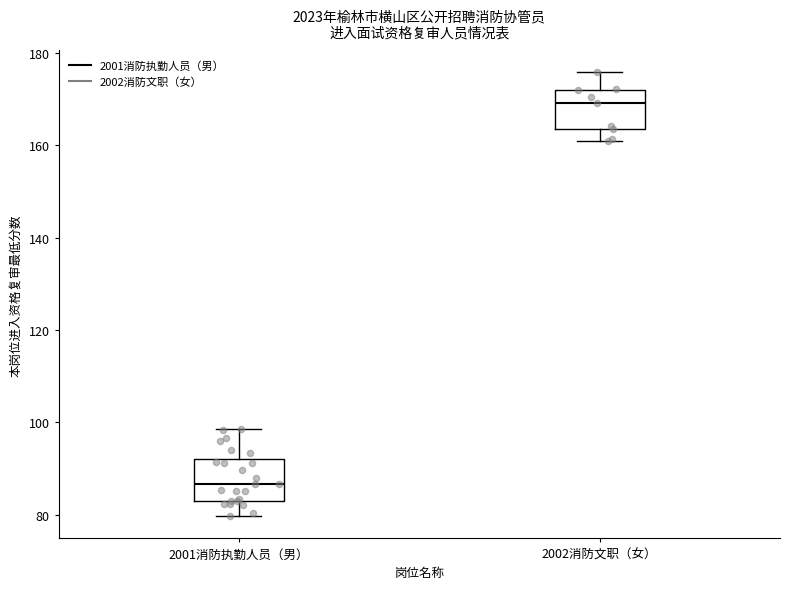

Reading left to right, transcribe this box plot: for each box, give where its median line is, the range the box spans, and where its two whiskers end, as read against the y-axis. The values are not printed on the chart, so give them approximately, as read against the axis.

2001消防执勤人员（男）: median 86, box 82 to 92, whiskers 80 to 98
2002消防文职（女）: median 170, box 164 to 172, whiskers 162 to 176